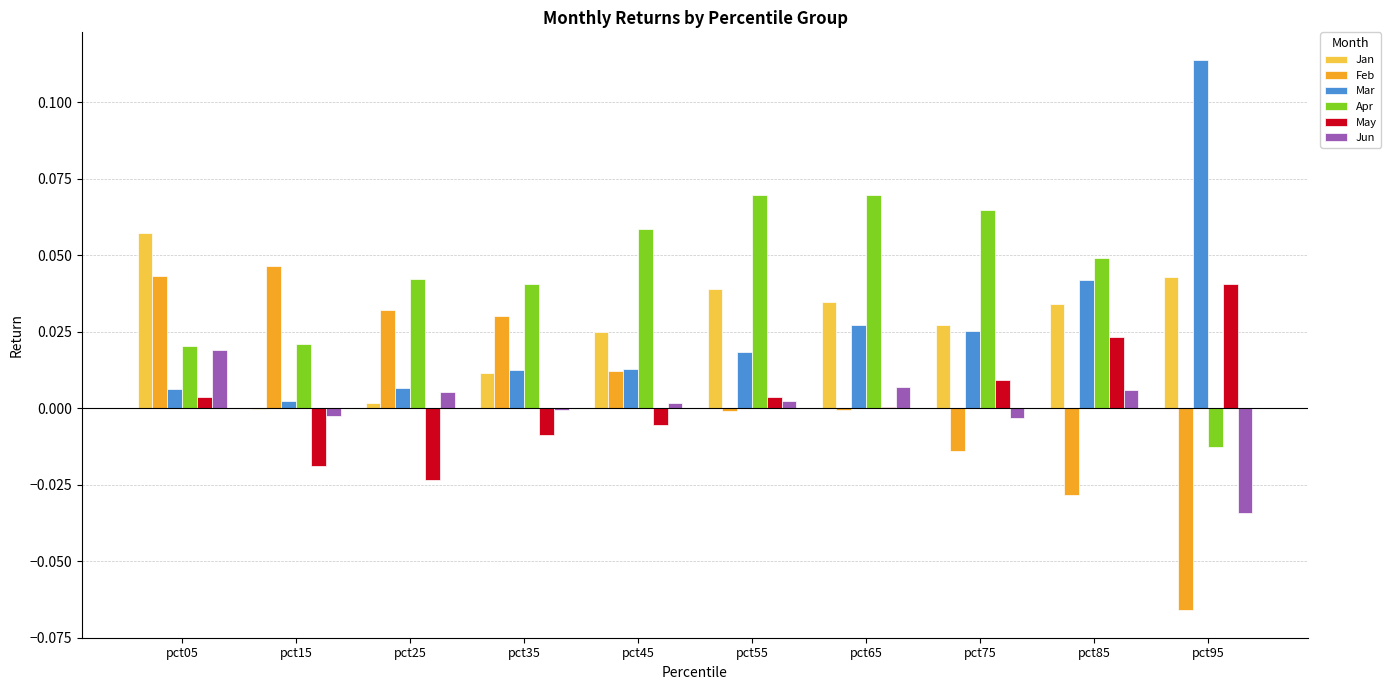

Which series has the largest total across all categories?

Apr